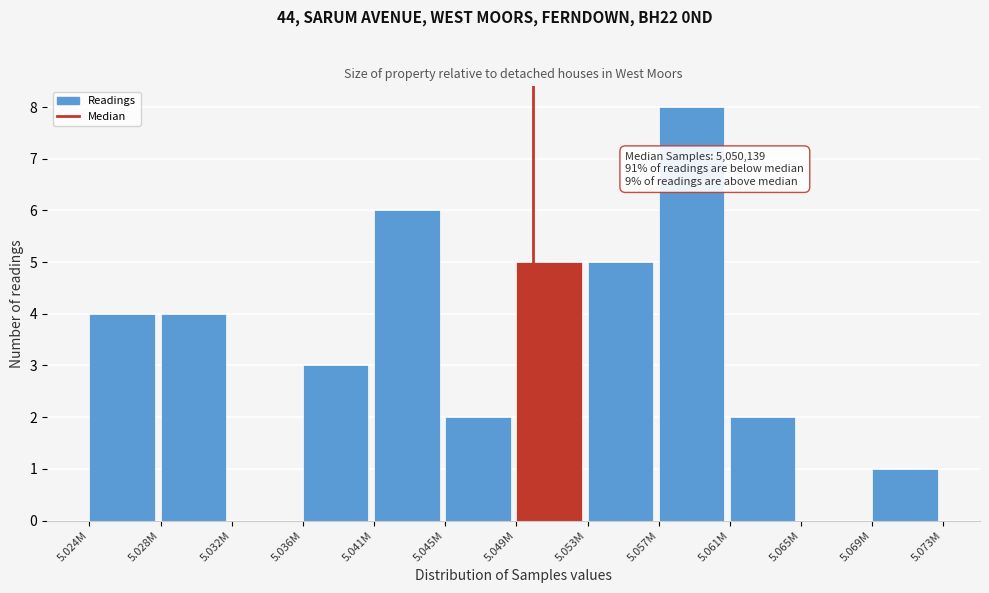

Reading left to right, what are all the values shown in this chart?

5.024M=4	5.028M=4	5.032M=0	5.036M=3	5.041M=6	5.045M=2	5.049M=5	5.053M=5	5.057M=8	5.061M=2	5.065M=0	5.069M=1